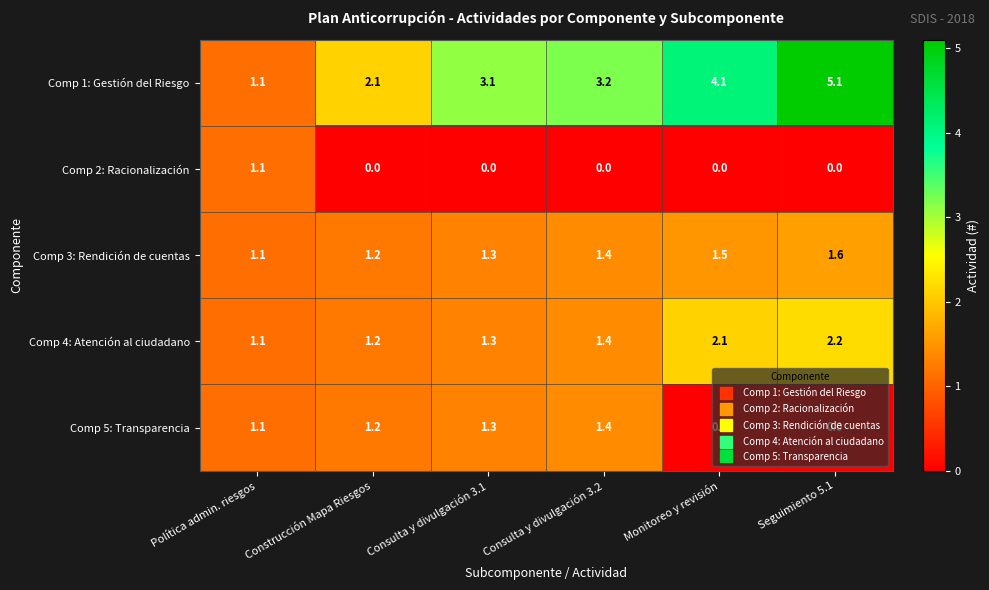

What is the total value across all series at Política admin. riesgos?

5.5